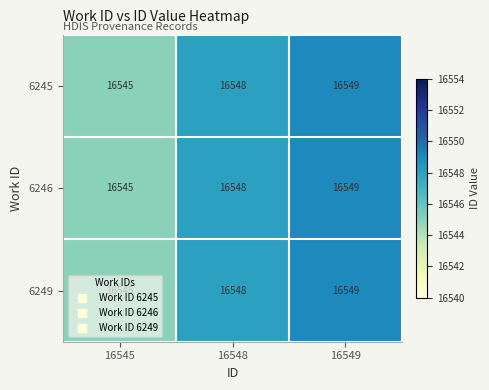

At which label is 6245 closest to 16547?

16548